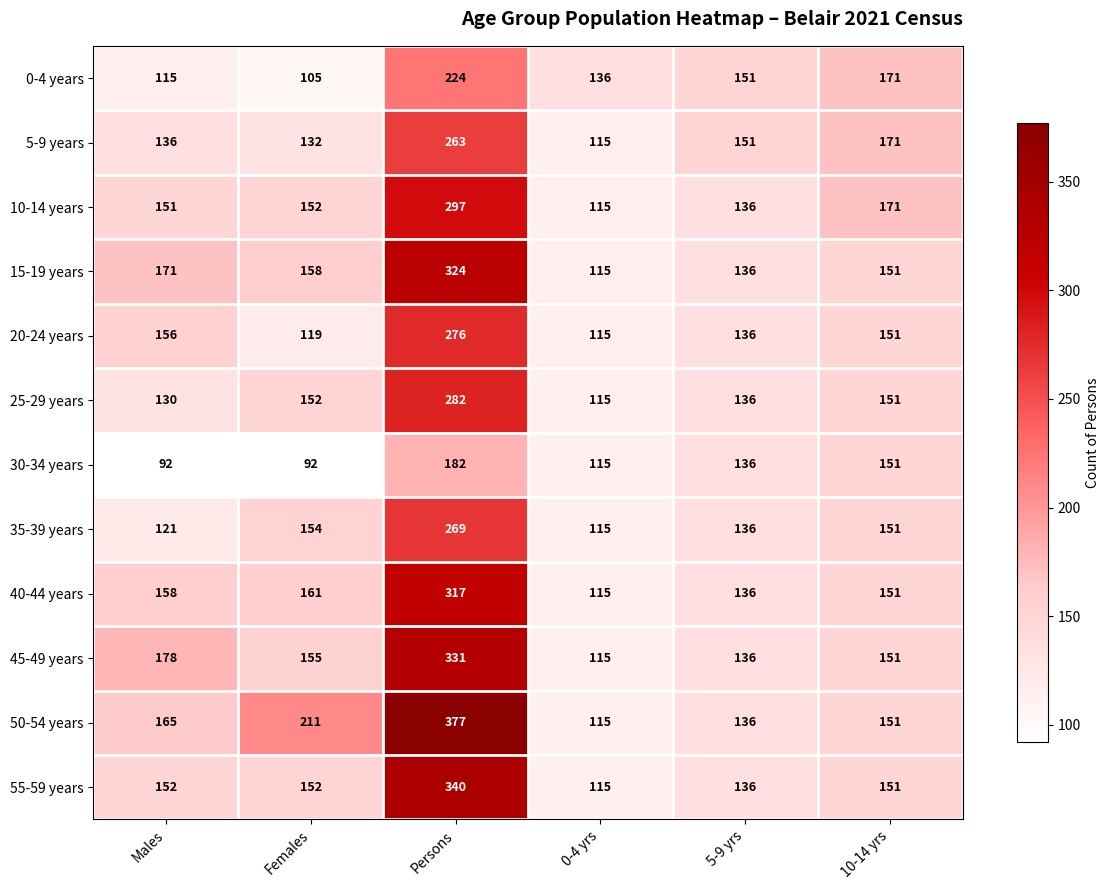

The value of 15-19 years at 0-4 yrs is 115. True or false?

True